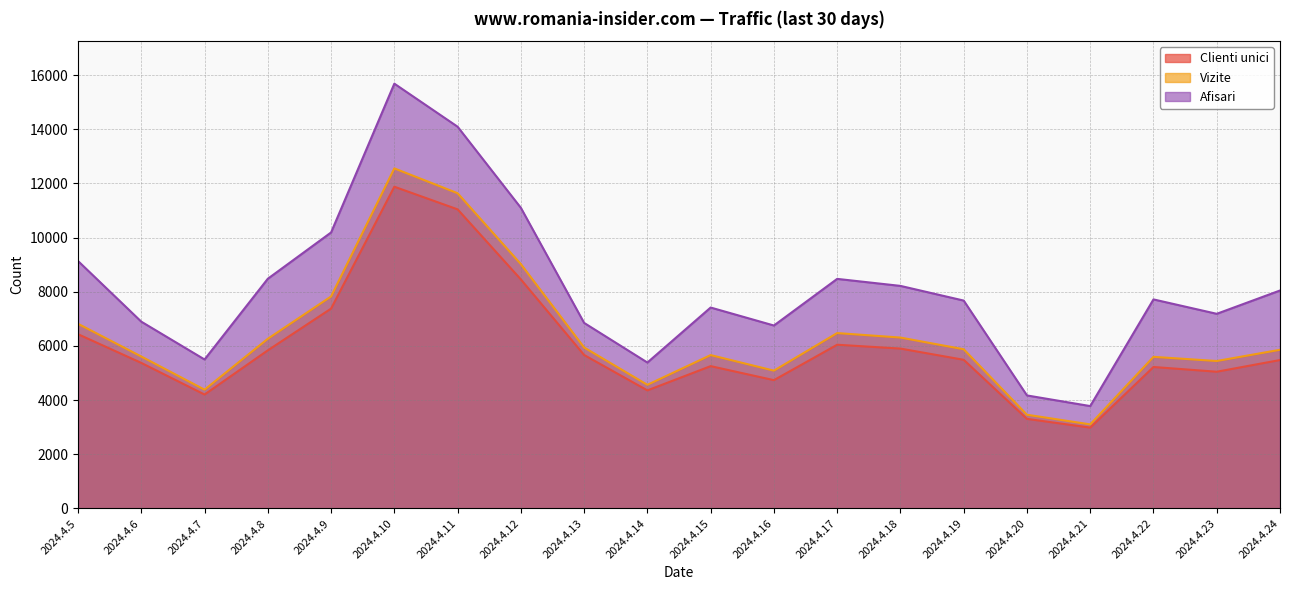

Is it true that Vizite equals 9579 at 2024.4.8?

False